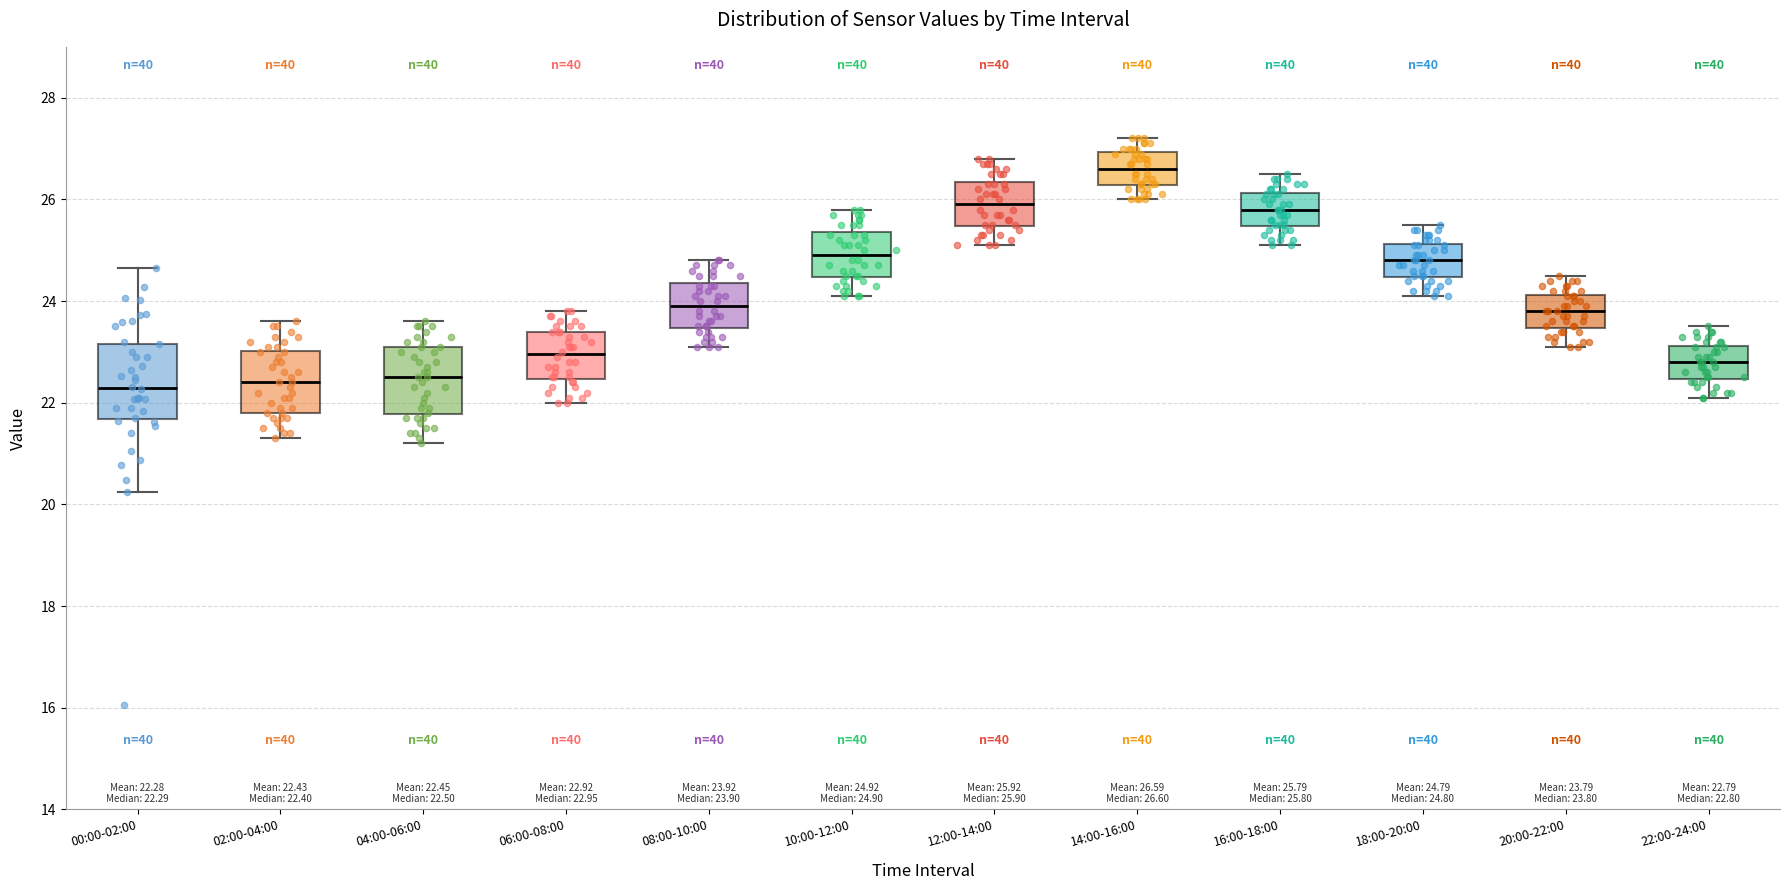

Which box has the highest median line?

14:00-16:00